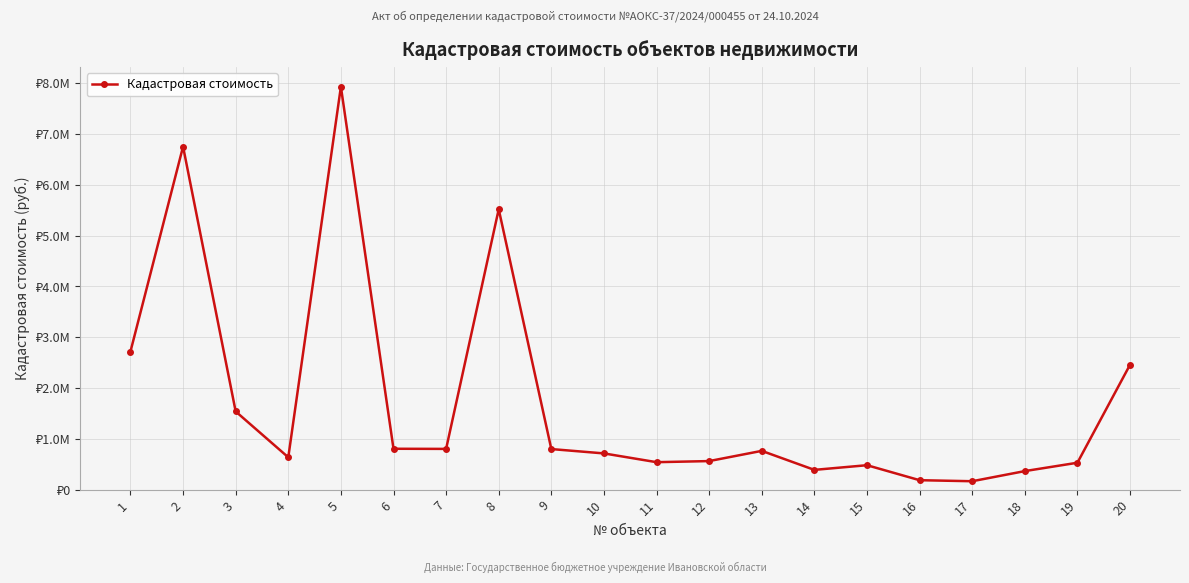

How many categories are shown in the chart?

20